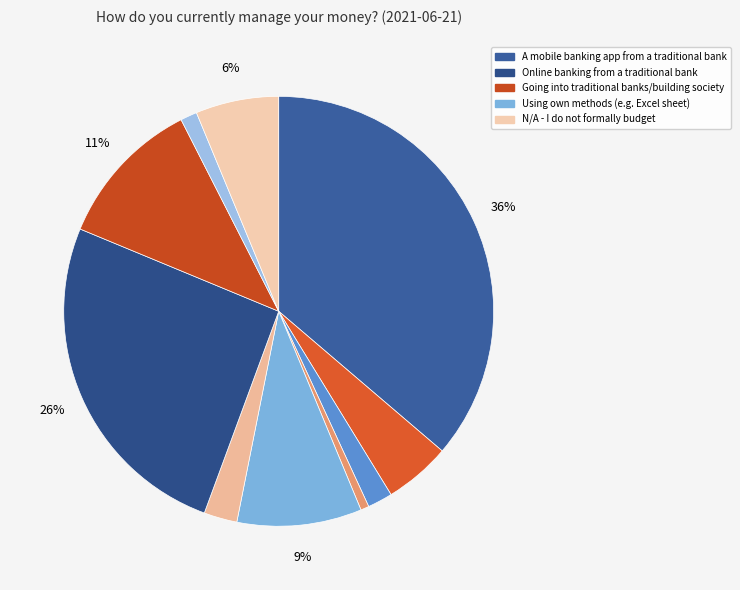

To the nearest percent, what is the average slice percentage?

10%